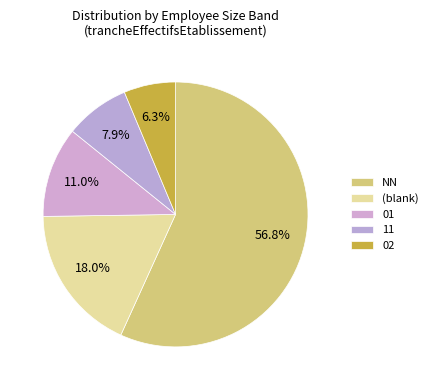

How many slices are in this pie chart?

5